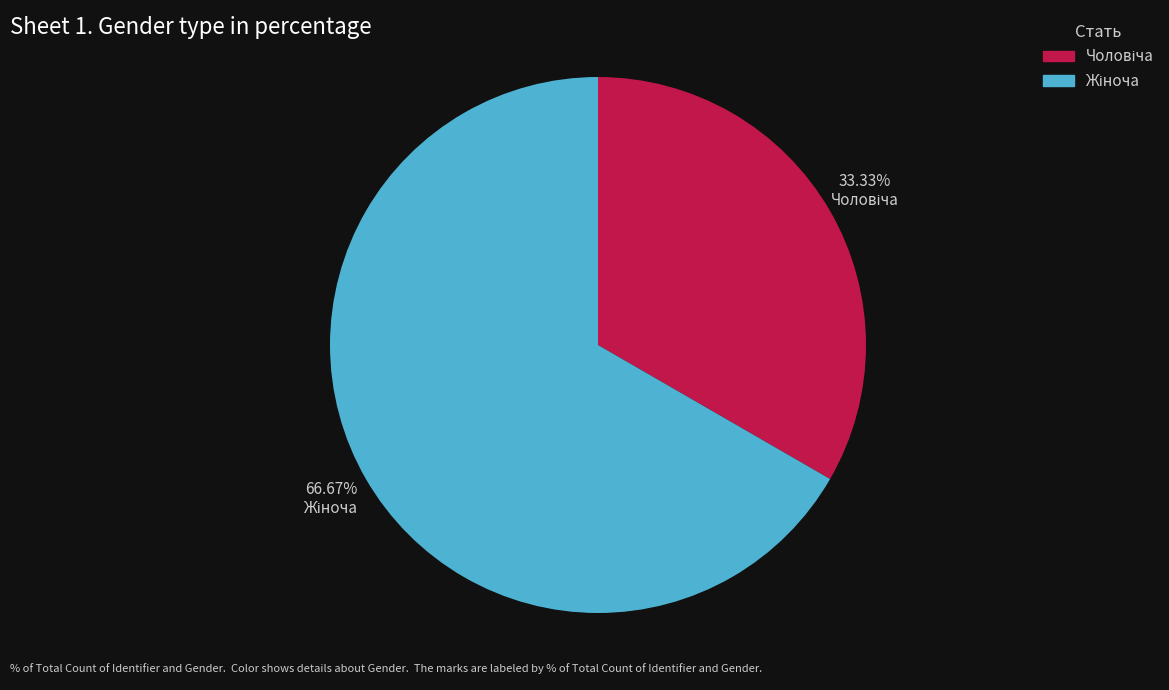

Is there a majority slice in this chart?

Yes